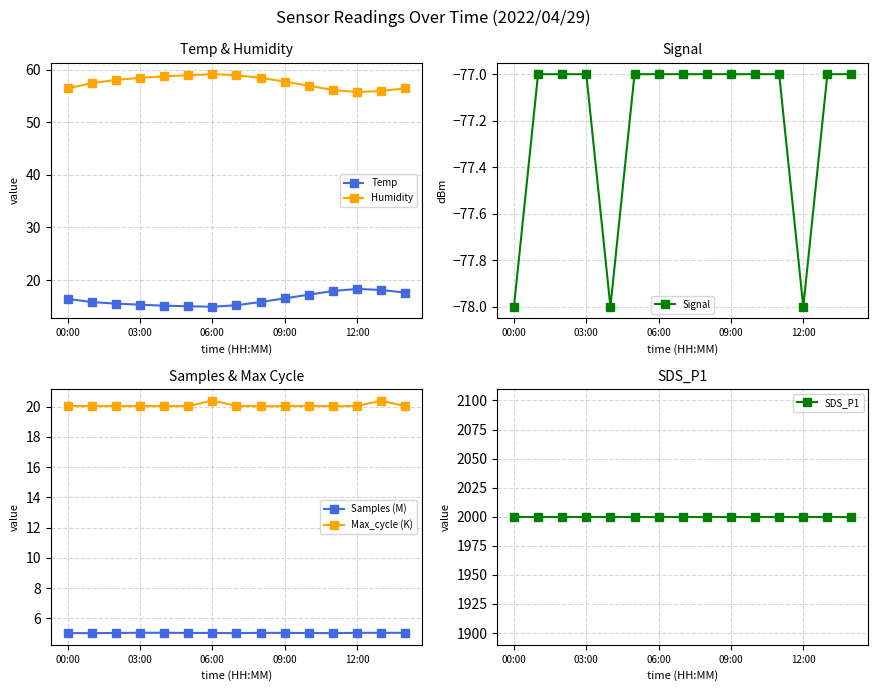

What is the minimum value for Max_cycle (K)?

20.0